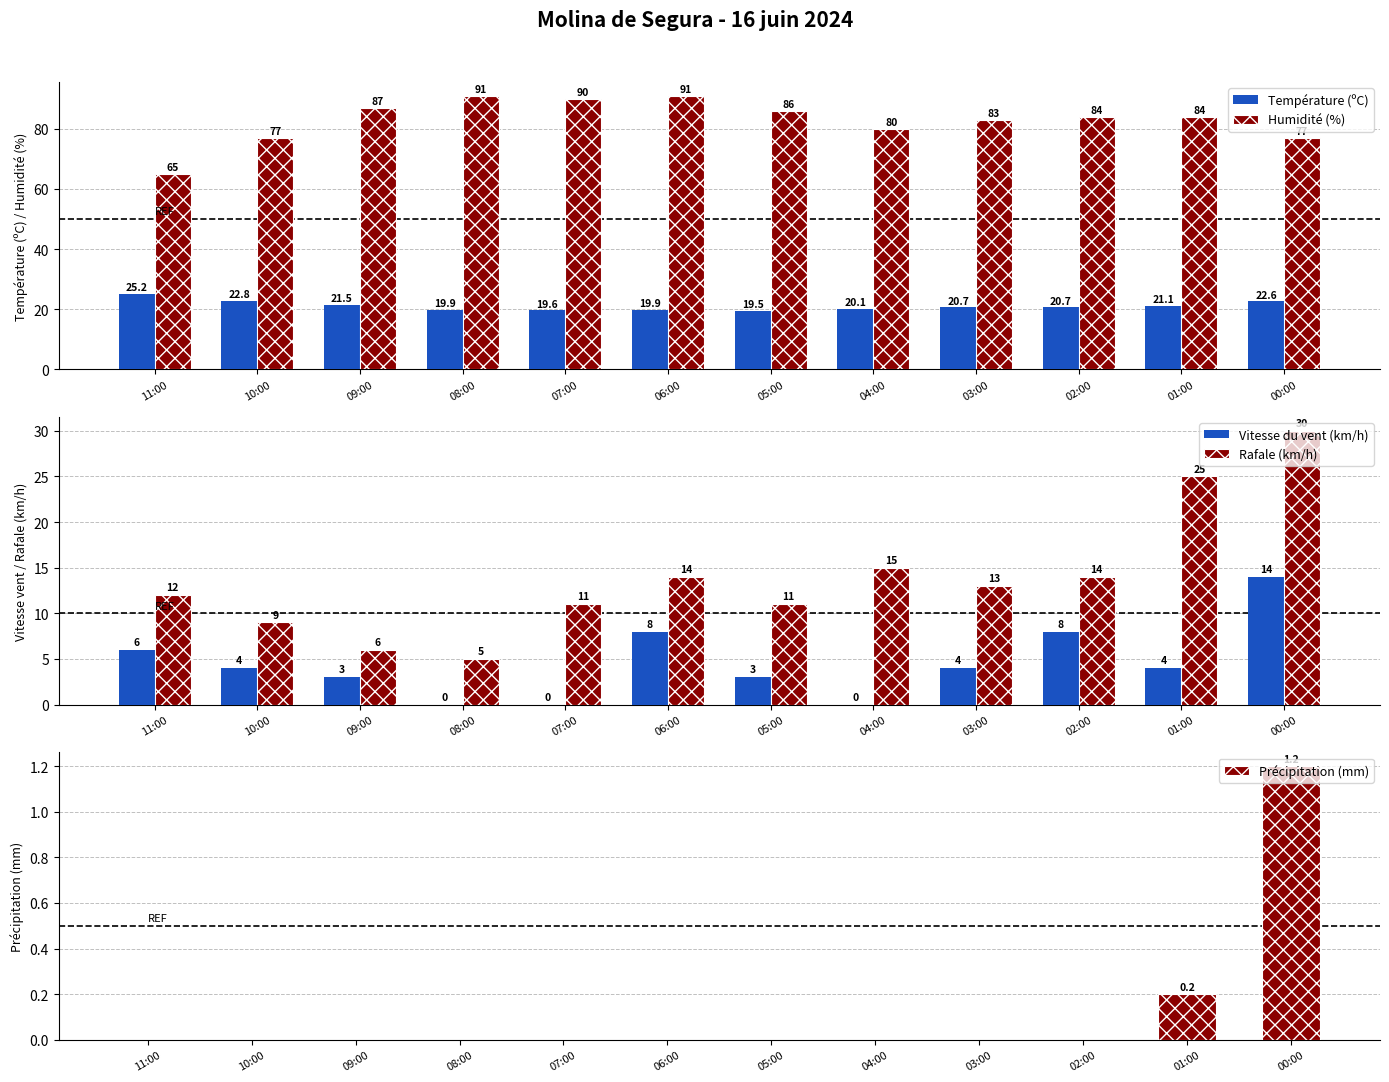

How many values in the Température (ºC) series are below 20?

4